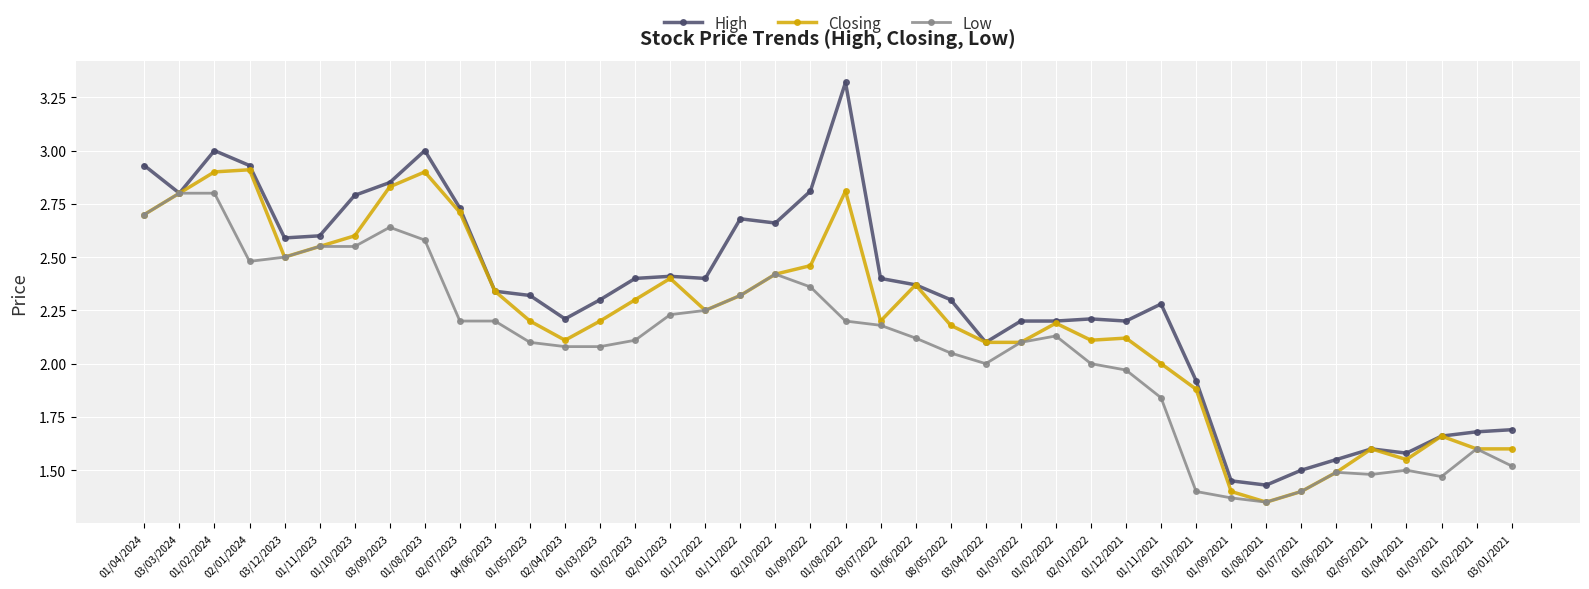

Does the chart have visible grid lines?

Yes